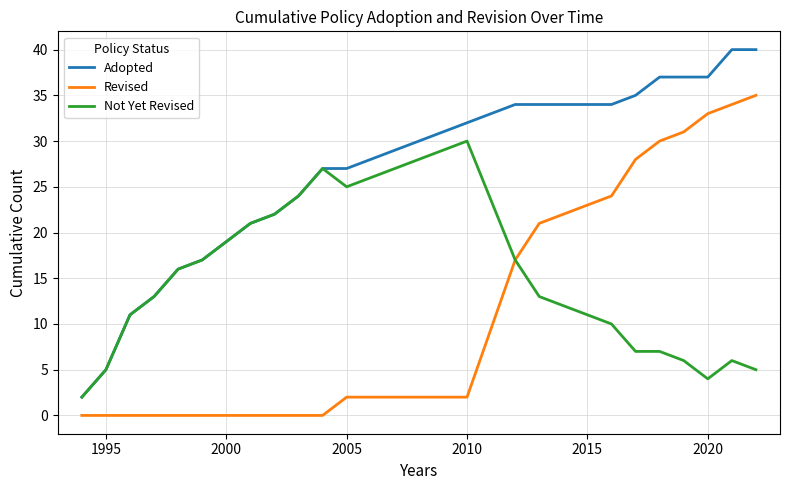

What is the maximum value for Revised?

35